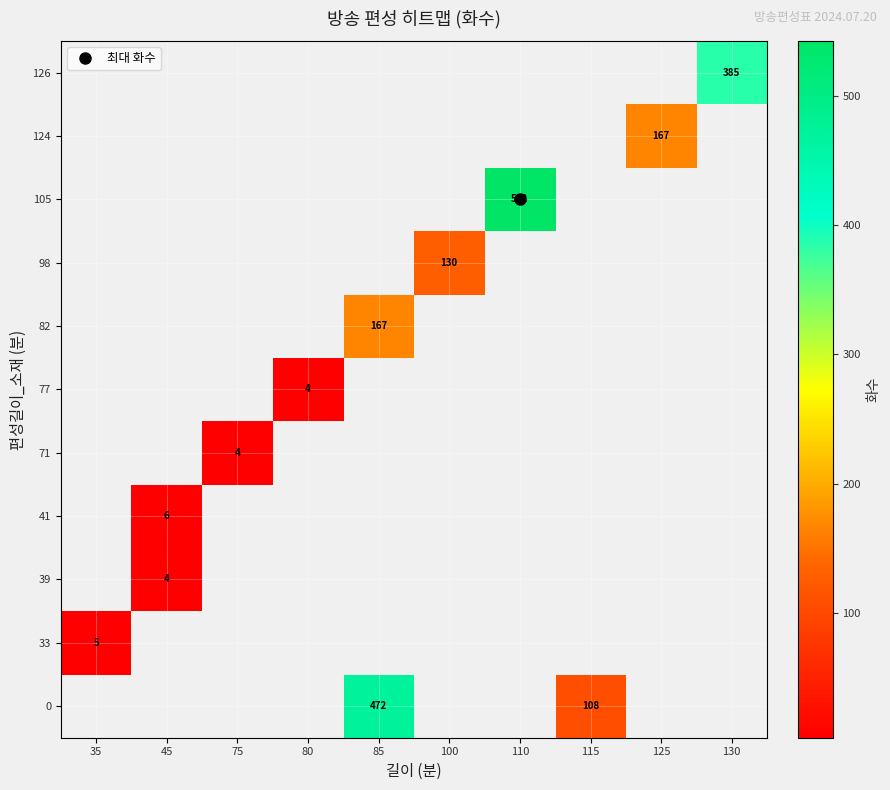

Between 45 and 125, which is larger?

125